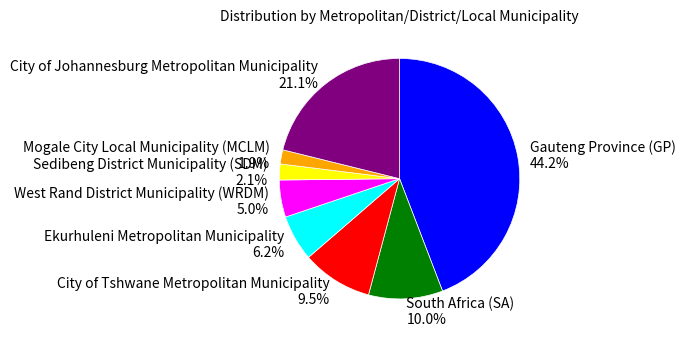

What percentage is the South Africa (SA) slice, to the nearest percent?

10%